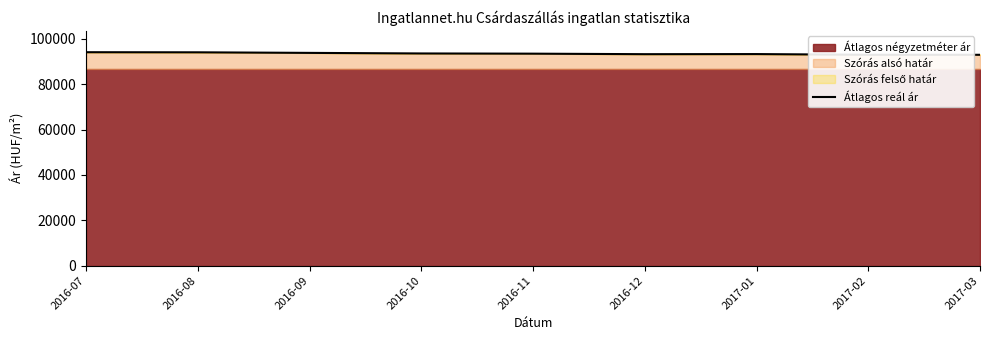

What is the difference between the second highest and second lowest values?

1095